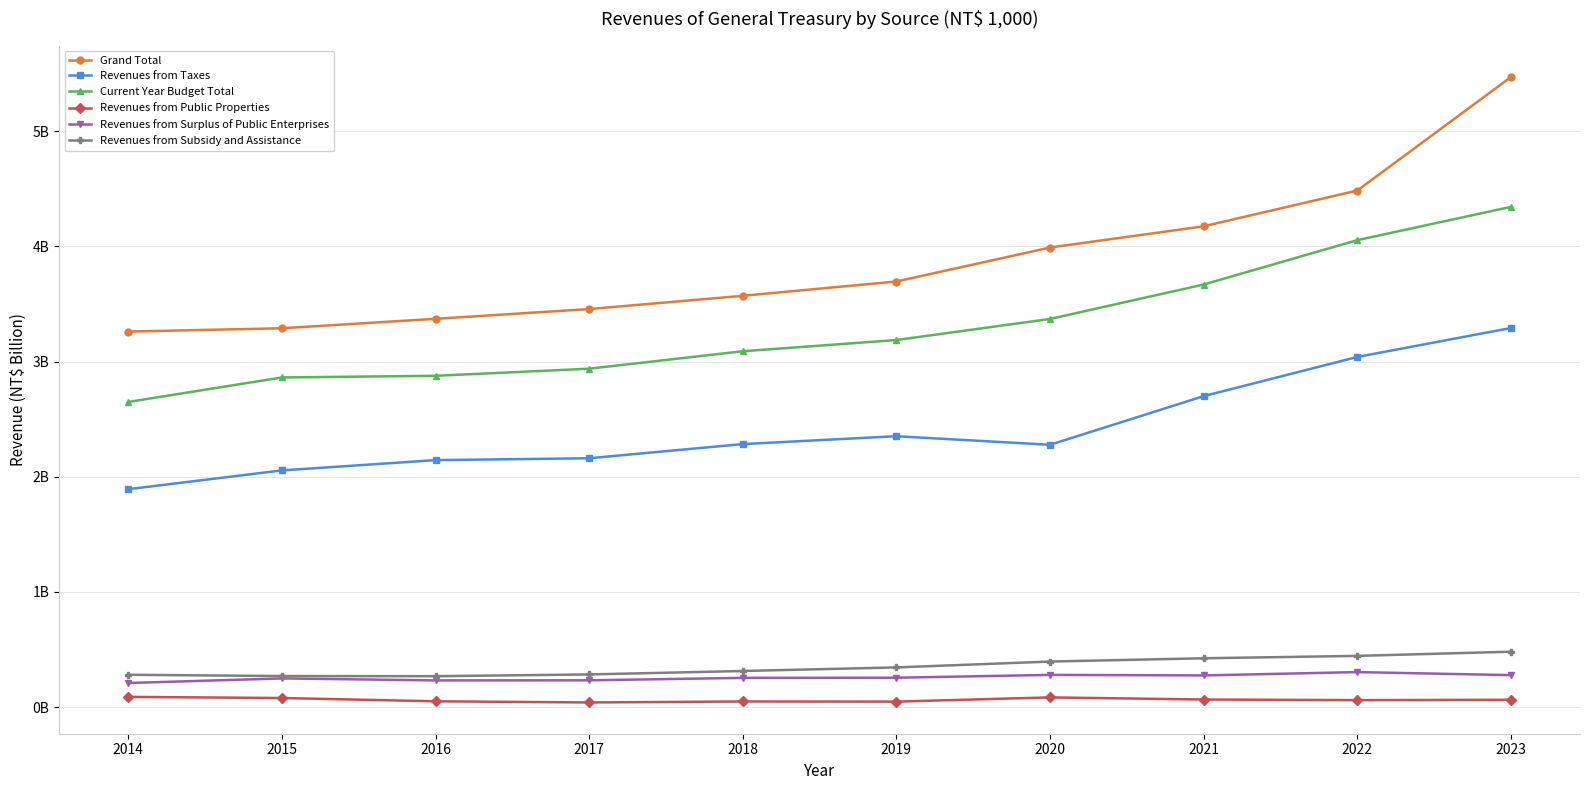

True or false: Current Year Budget Total and Grand Total intersect in this chart.

False